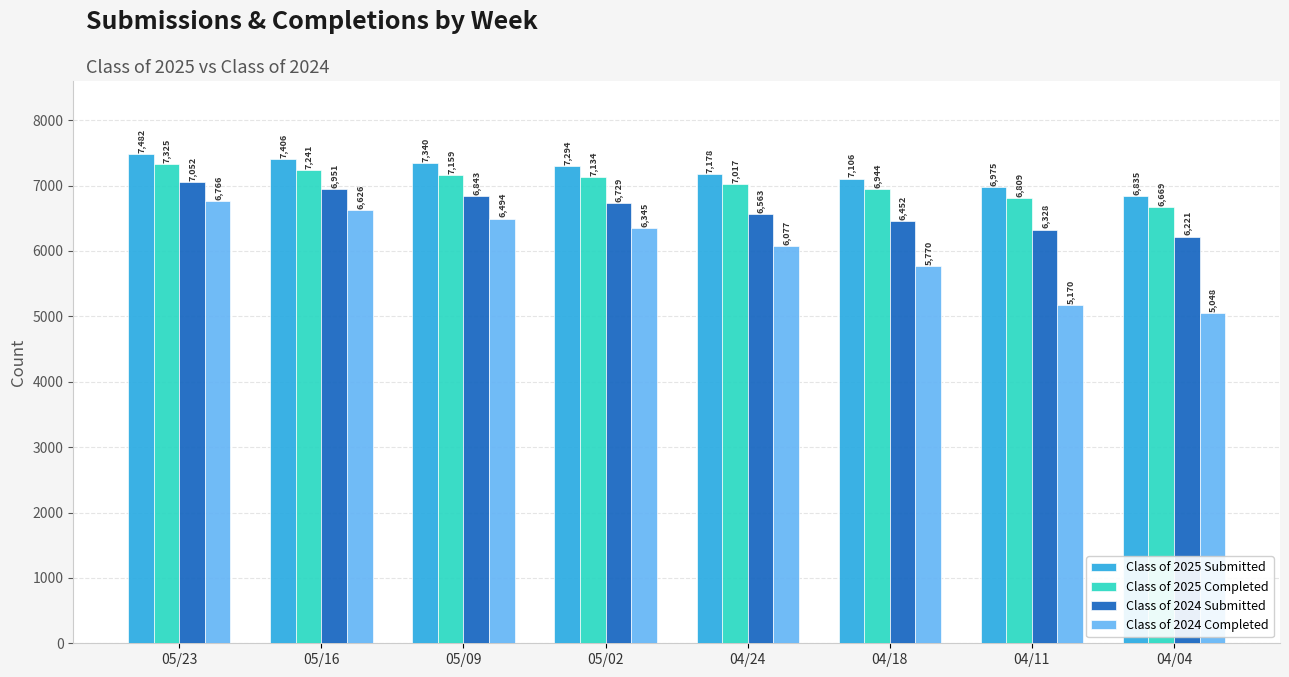

What is the value of the Class of 2024 Completed bar at the 6th from the left?

5770